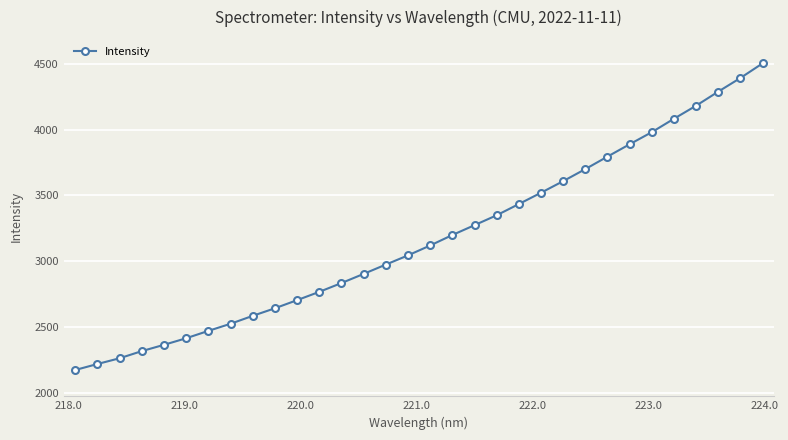

Count the number of data series in this chart.

1